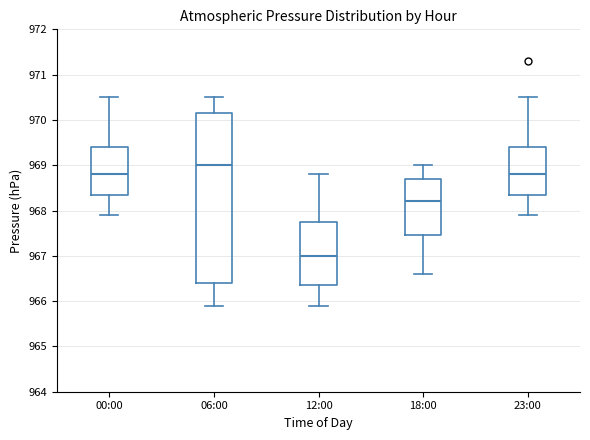

Reading left to right, read every box against the y-axis: the position of its median line, the range the box covers, and the ends of its whiskers. The values are not printed on the chart, so give them approximately, as read against the axis.

00:00: median 968.8, box 968.4 to 969.4, whiskers 967.9 to 970.5
06:00: median 969.0, box 966.4 to 970.2, whiskers 965.9 to 970.5
12:00: median 967.0, box 966.4 to 967.8, whiskers 965.9 to 968.8
18:00: median 968.2, box 967.5 to 968.7, whiskers 966.6 to 969.0
23:00: median 968.8, box 968.4 to 969.4, whiskers 967.9 to 970.5